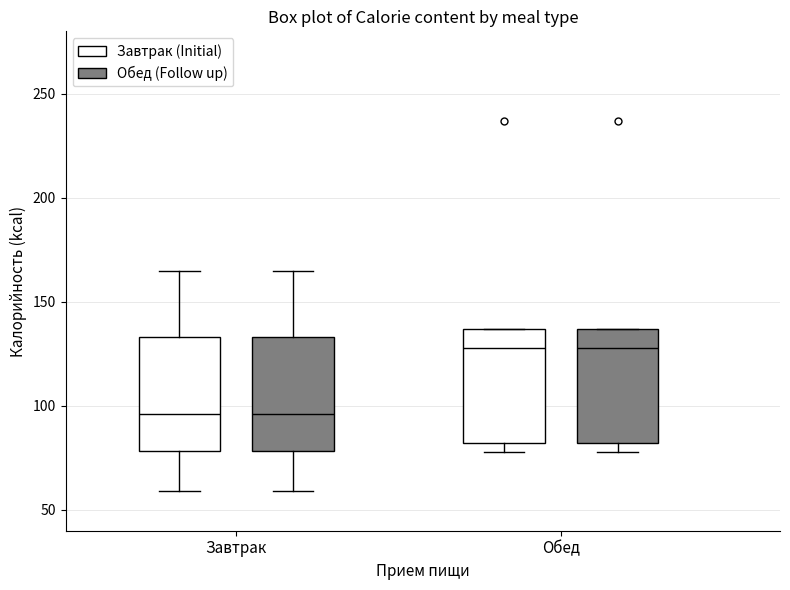

Where does the median line of the box for Обед (Завтрак (Initial)) sit on the y-axis? The values are not printed on the chart, so give them approximately, as read against the axis.

130